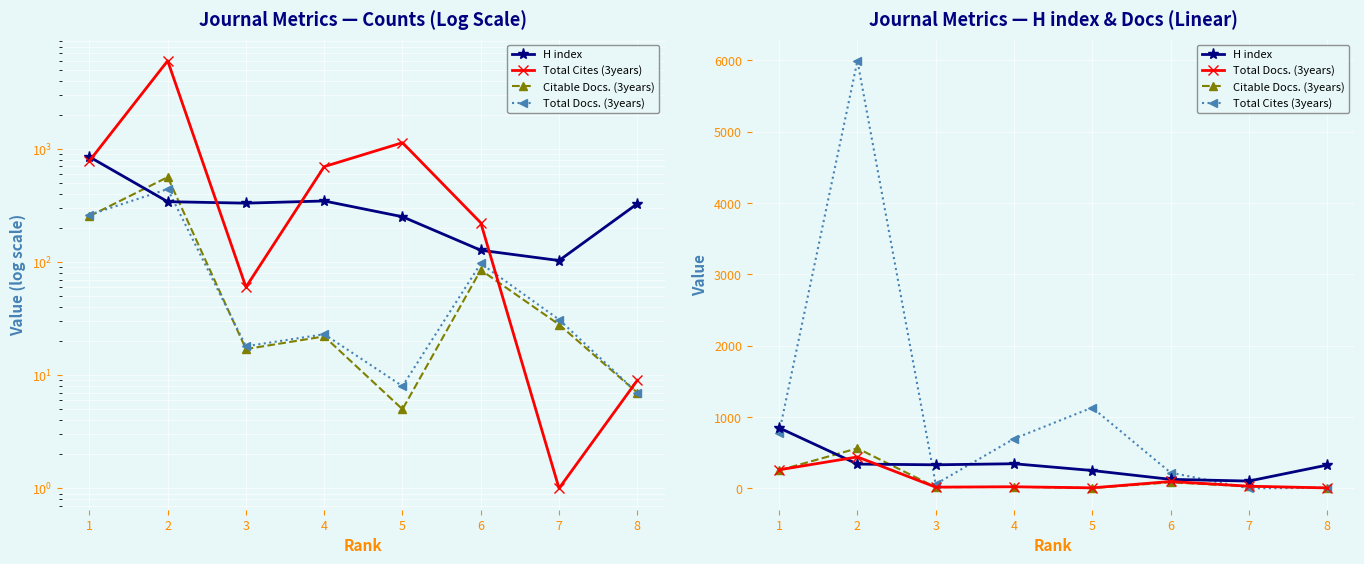

Rank the series at 3 from highest to lowest value.

H index, Total Cites (3years), Total Docs. (3years), Citable Docs. (3years)